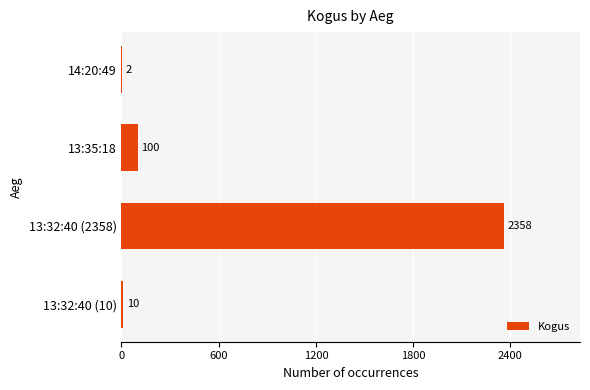

Where is the data nearest to the value 1180?

13:35:18